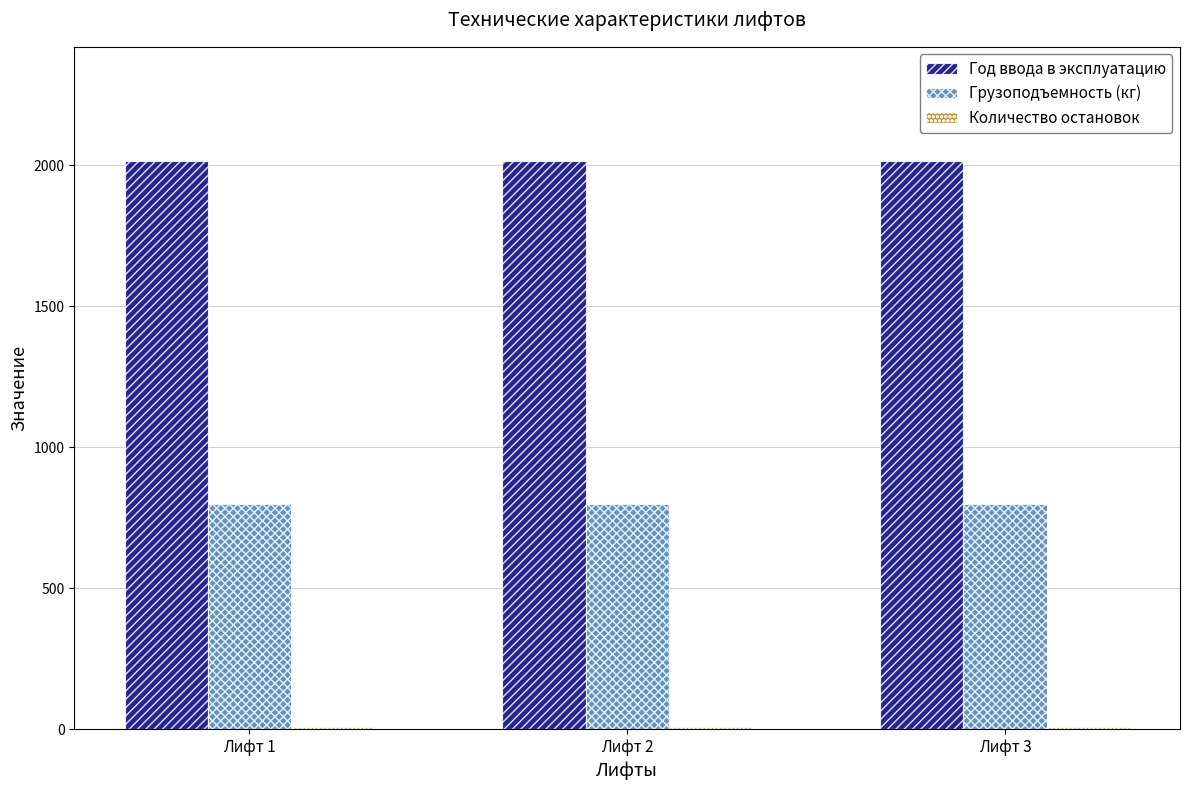

What is the average value of the Год ввода в эксплуатацию series?

2017